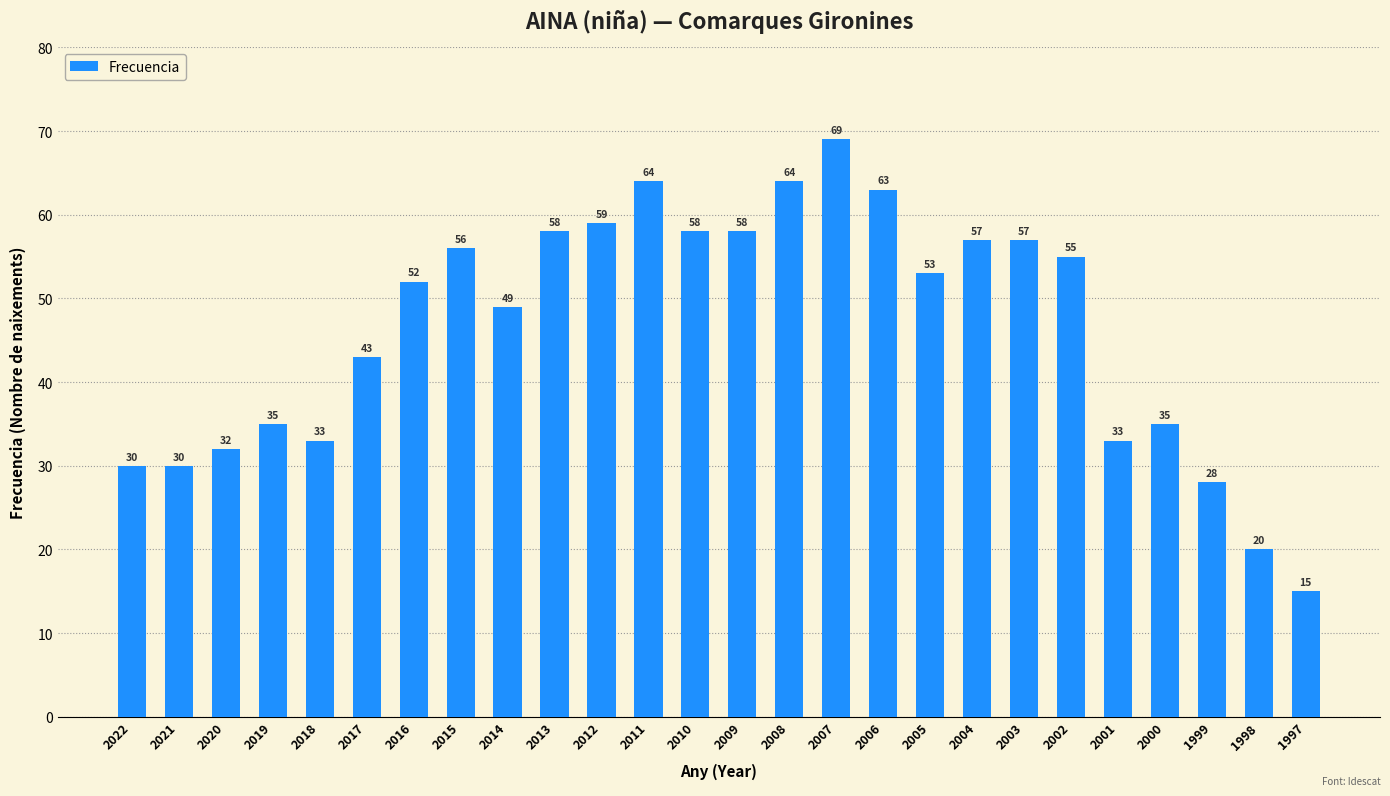

The value at 1998 is 5. True or false?

False